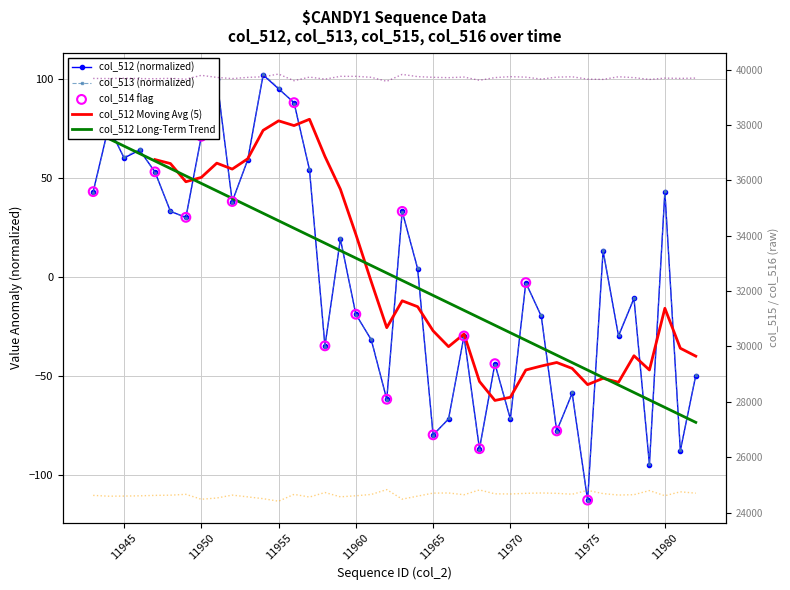

At which category is the sum across all series the highest?

11954